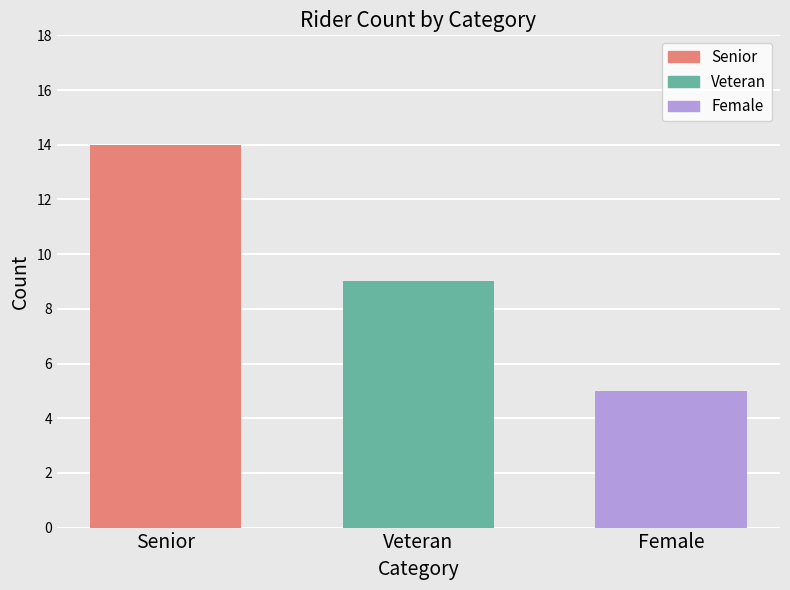

Does the chart contain any negative values?

No